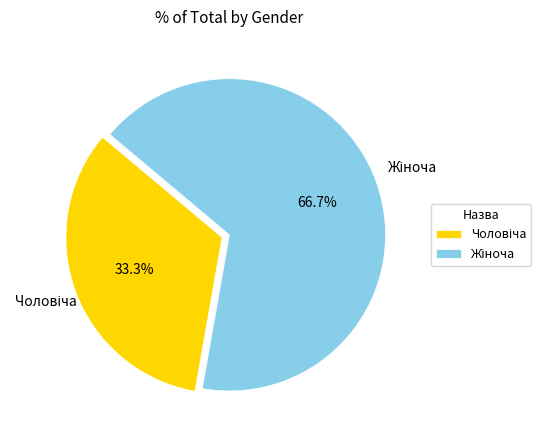

To the nearest percent, what is the difference between the largest and smallest slice percentages?

33%